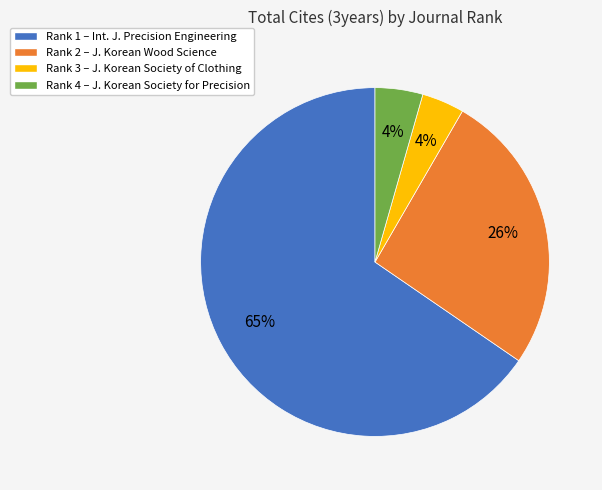

Is it true that Rank 1 is 72% of the pie?

False